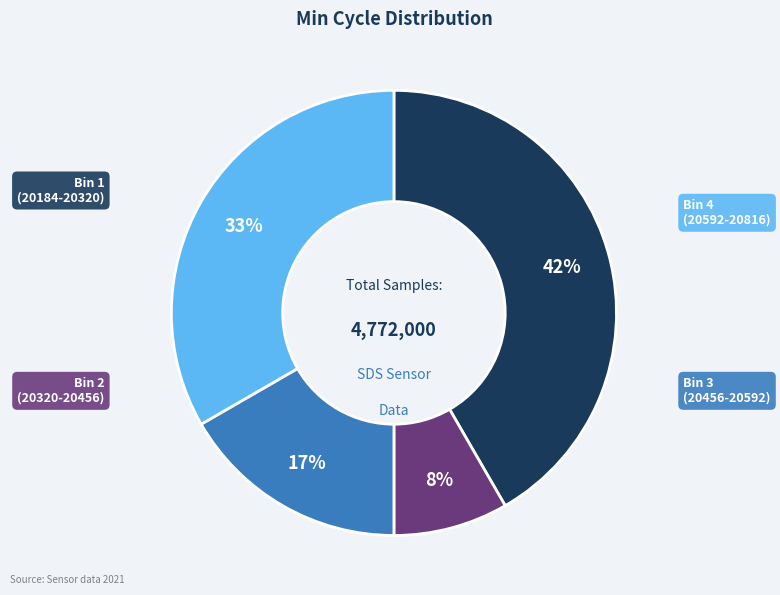

To the nearest percent, what is the average slice percentage?

25%